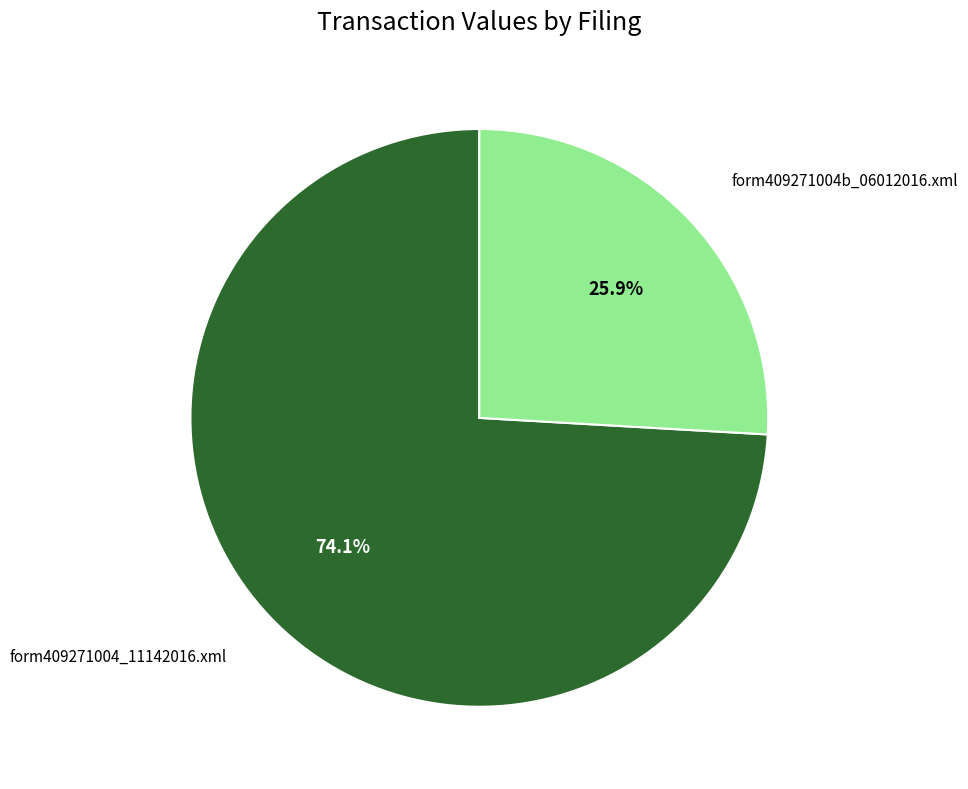

Does any single category account for the majority?

Yes